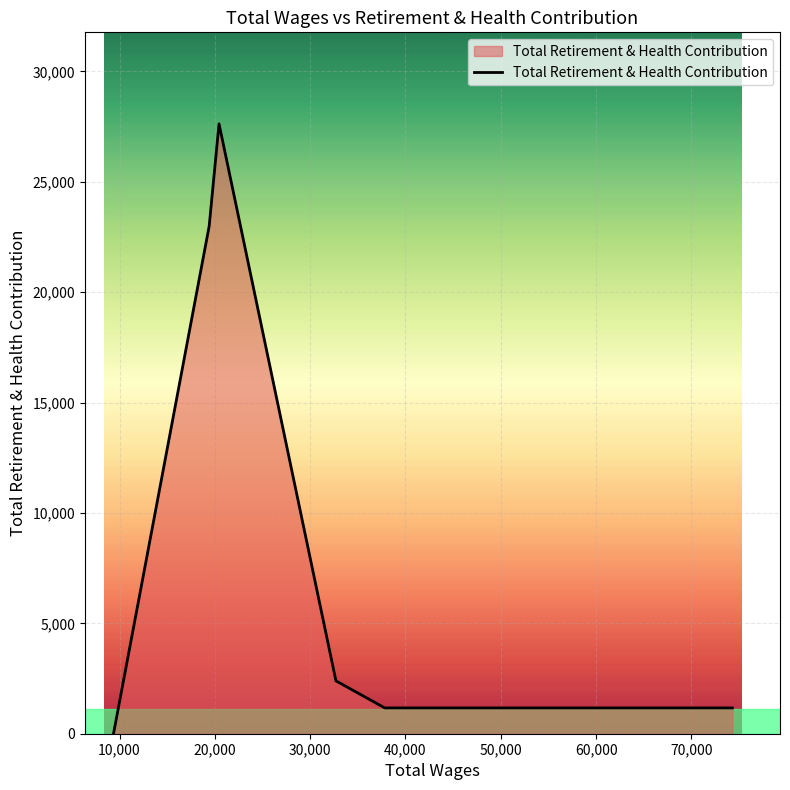

How many lines are shown in the chart?

1